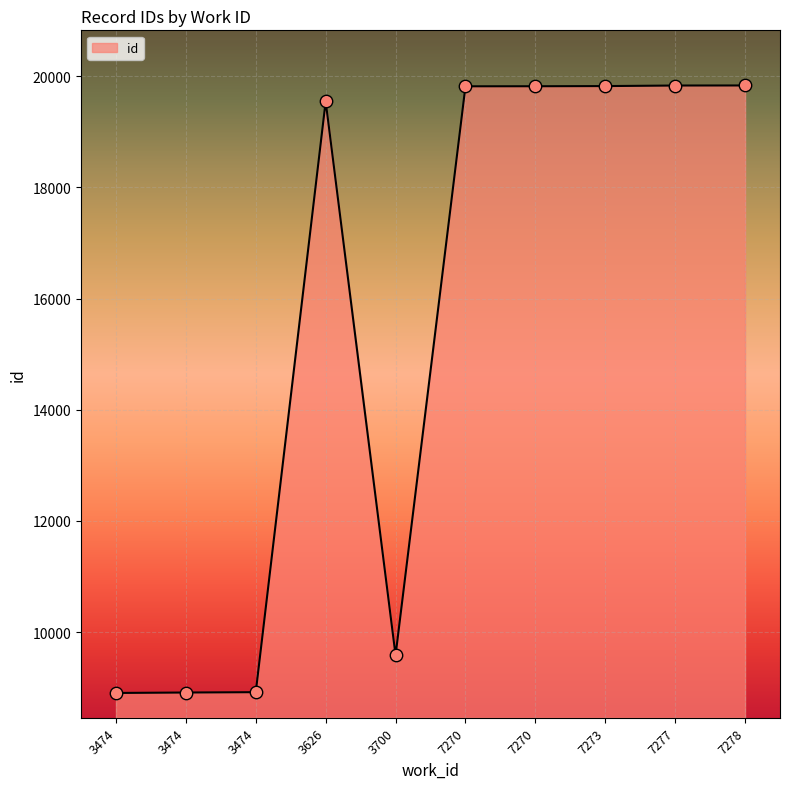

Does the chart have visible grid lines?

Yes